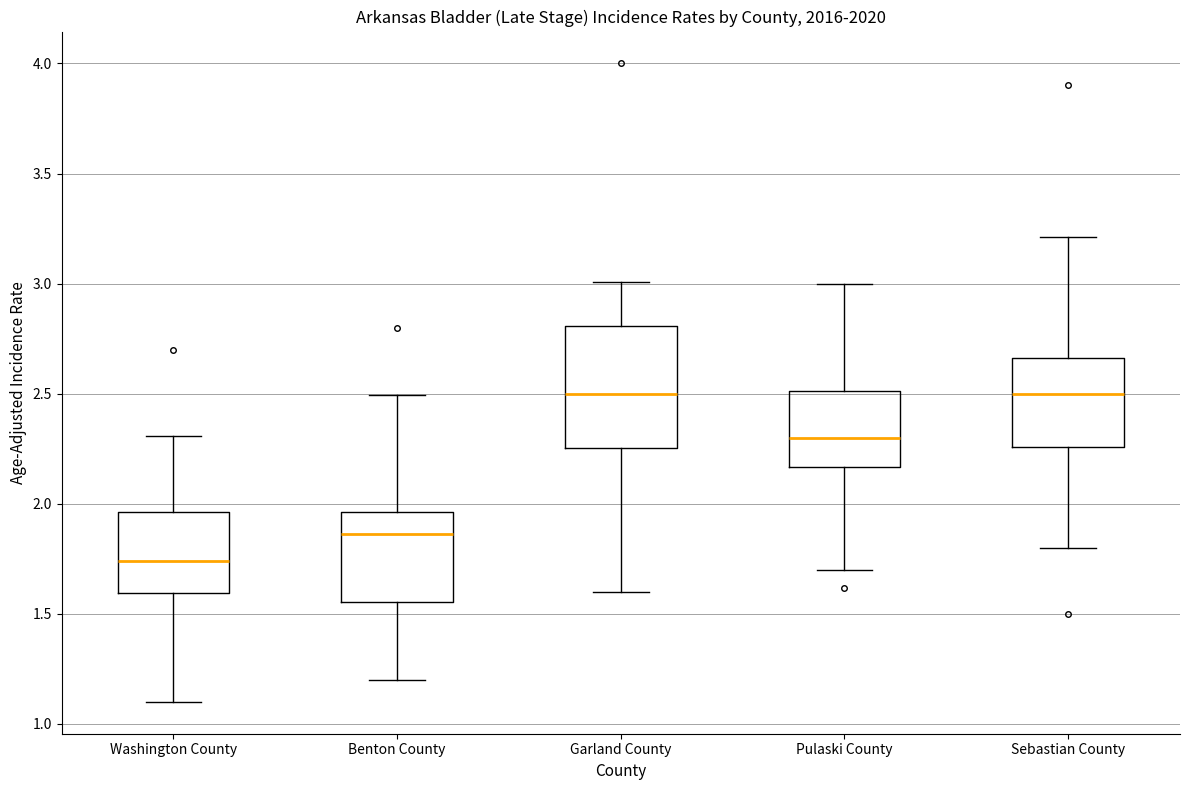

Reading left to right, transcribe this box plot: for each box, give where its median line is, the range the box spans, and where its two whiskers end, as read against the y-axis. The values are not printed on the chart, so give them approximately, as read against the axis.

Washington County: median 1.75, box 1.60 to 1.95, whiskers 1.10 to 2.30
Benton County: median 1.85, box 1.55 to 1.95, whiskers 1.20 to 2.50
Garland County: median 2.50, box 2.25 to 2.80, whiskers 1.60 to 3.00
Pulaski County: median 2.30, box 2.15 to 2.50, whiskers 1.70 to 3.00
Sebastian County: median 2.50, box 2.25 to 2.65, whiskers 1.80 to 3.20